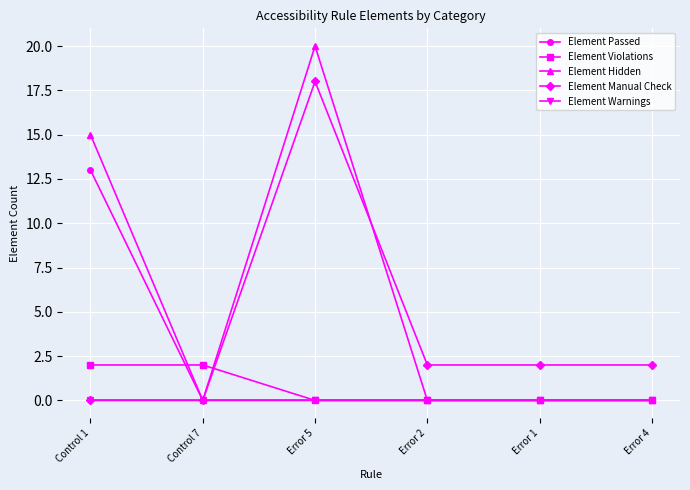

What is the maximum value shown in the chart?

20